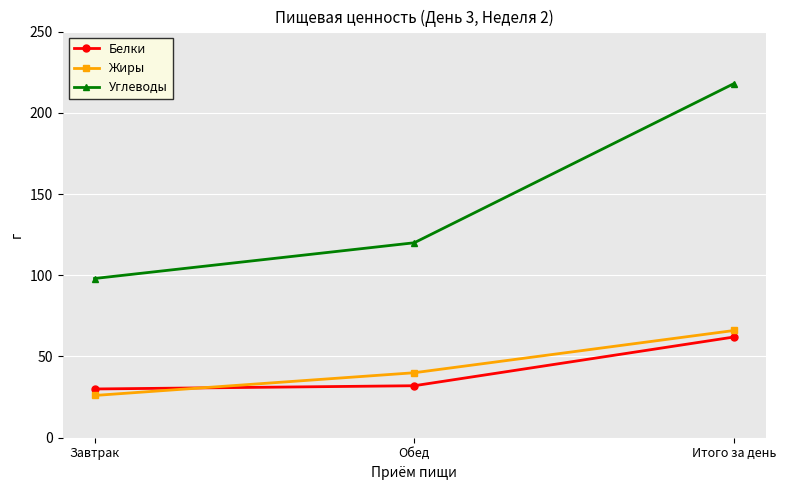

Reading left to right, list all the values displayed in this chart.

Белки: 30	32	62
Жиры: 26	40	66
Углеводы: 98	120	218